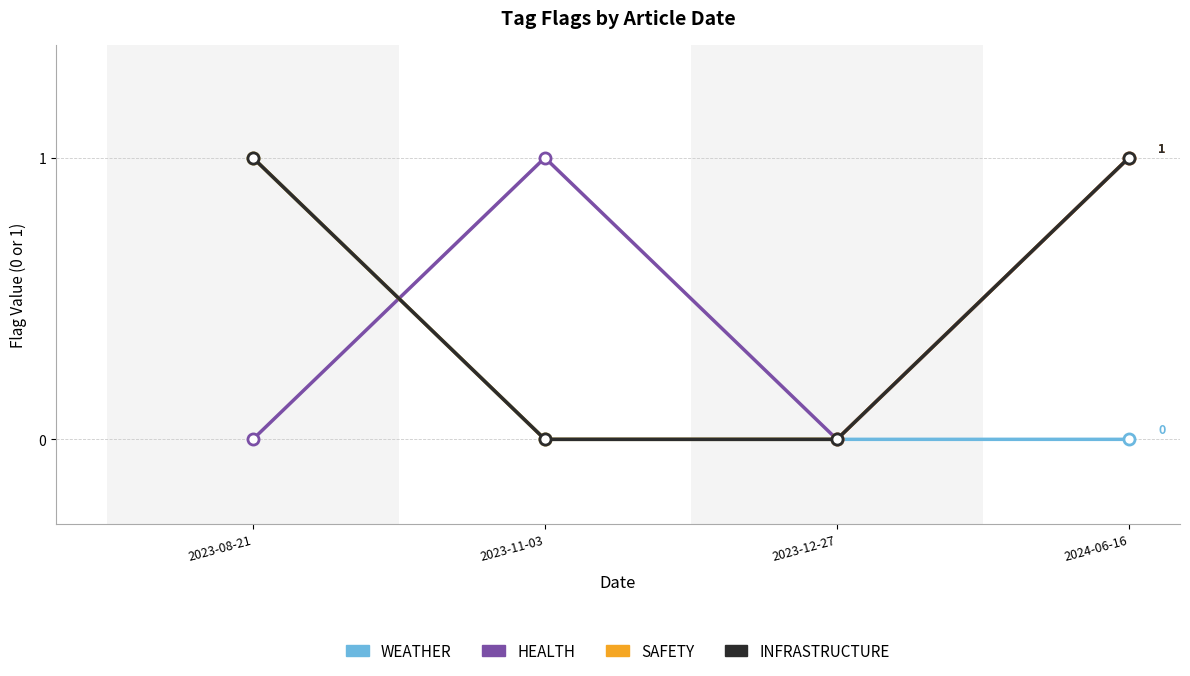

What is the sum of all HEALTH values?

2